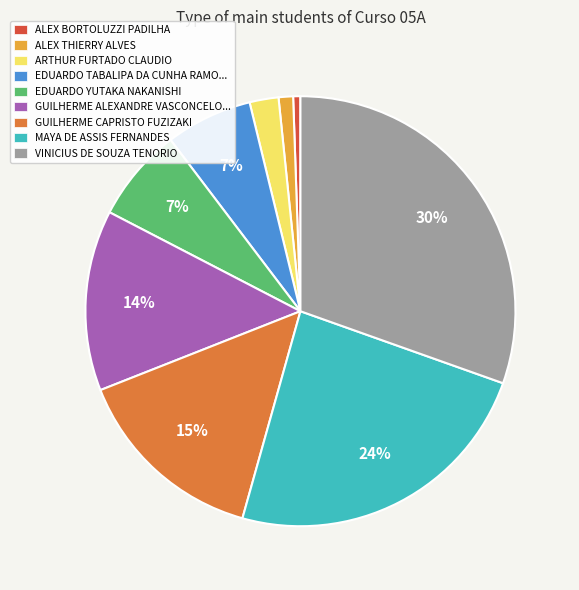

To the nearest percent, what portion does EDUARDO YUTAKA NAKANISHI represent?

7%